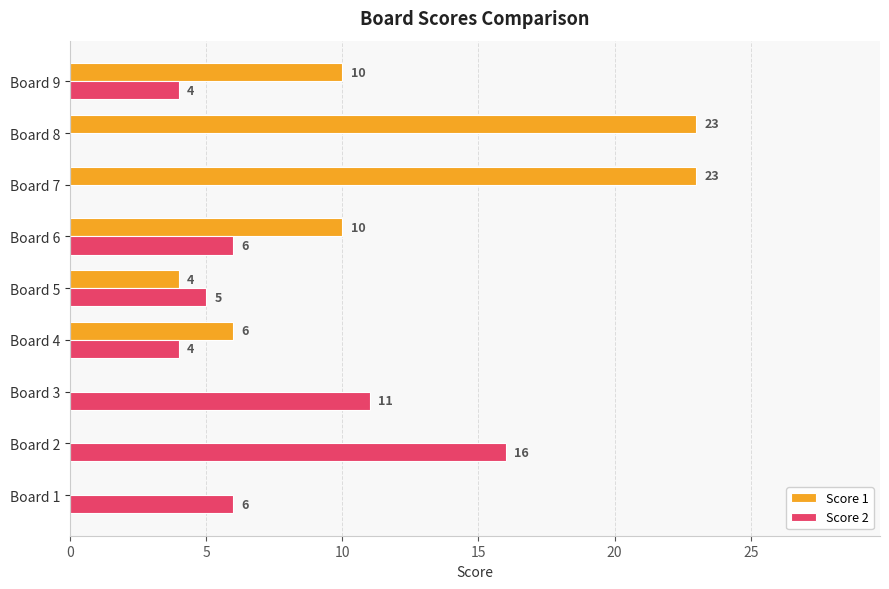

Is it true that Score 1 equals -12 at Board 3?

False